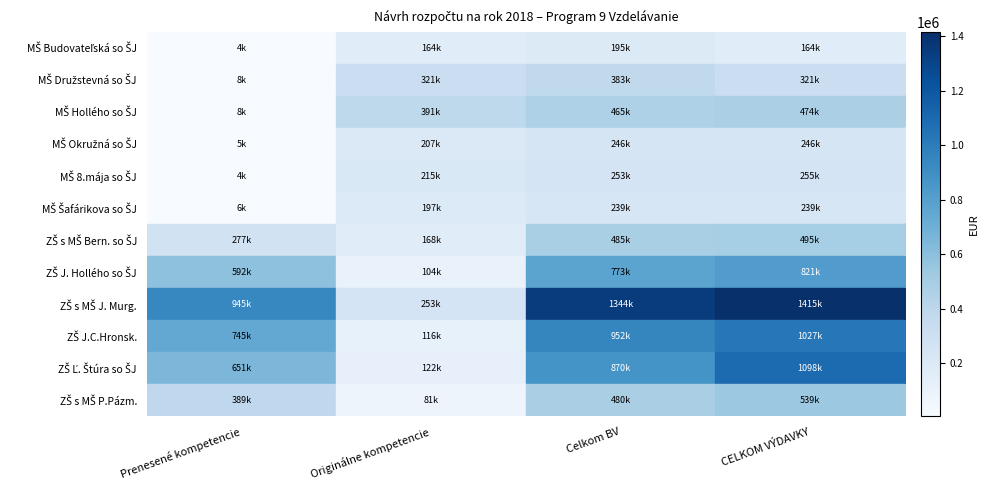

At CELKOM VÝDAVKY, list the series in order from largest to smallest.

ZŠ s MŠ J. Murg., ZŠ Ľ. Štúra so ŠJ, ZŠ J.C.Hronsk., ZŠ J. Hollého so ŠJ, ZŠ s MŠ P.Pázm., ZŠ s MŠ Bern. so ŠJ, MŠ Hollého so ŠJ, MŠ Družstevná so ŠJ, MŠ 8.mája so ŠJ, MŠ Okružná so ŠJ, MŠ Šafárikova so ŠJ, MŠ Budovateľská so ŠJ